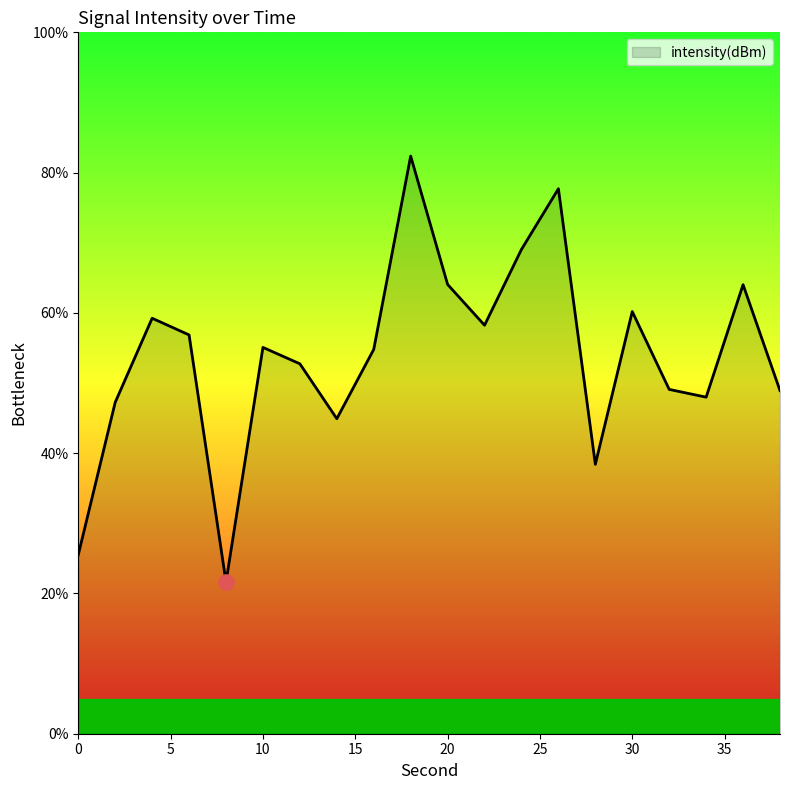

What is the minimum value shown in the chart?

21.6